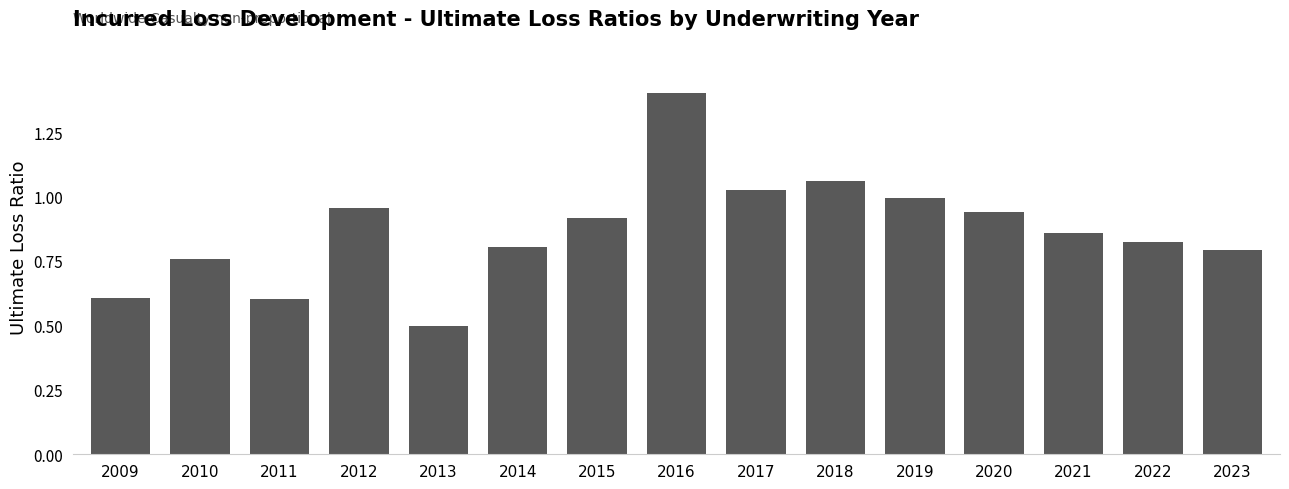

The value at 2021 is 1.2. True or false?

False